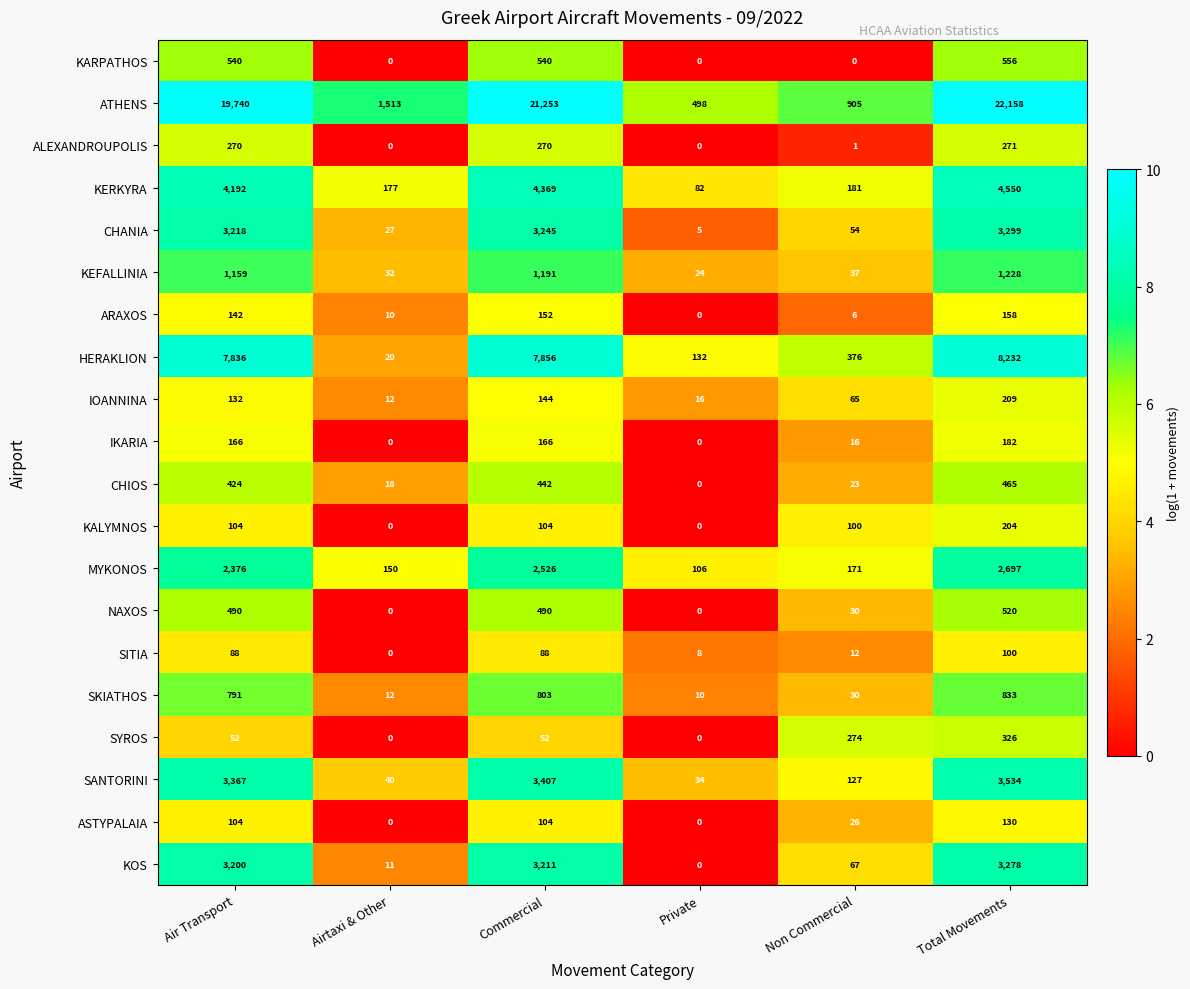

Which series has the largest range (max minus min)?

ATHENS